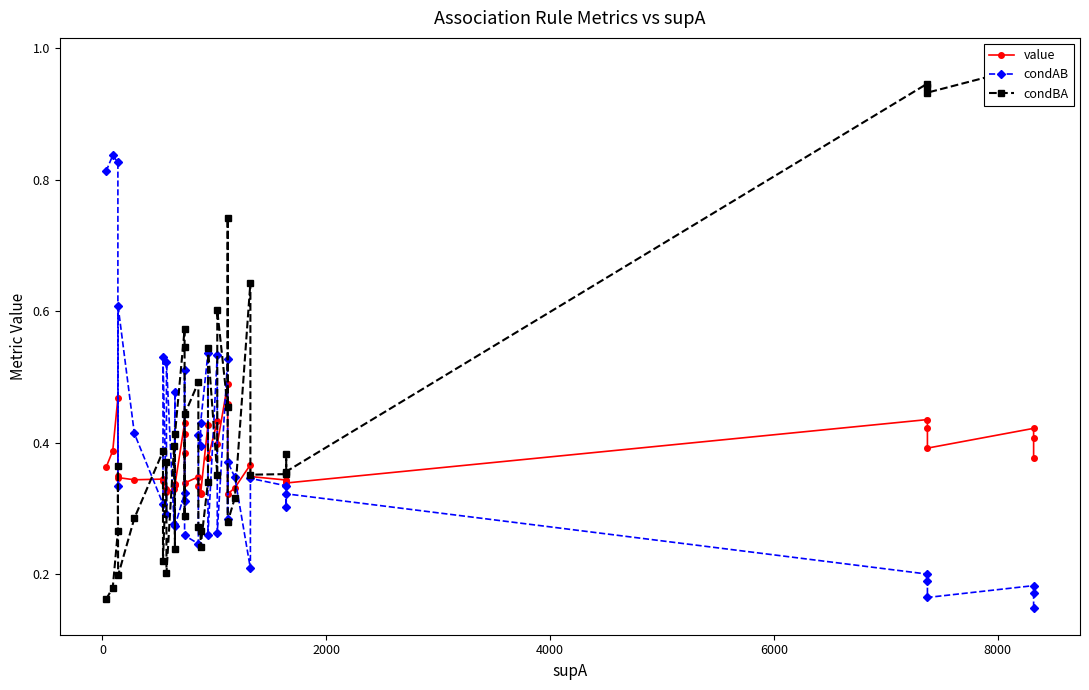

List the series in order of their peak value, lowest first.

value, condAB, condBA